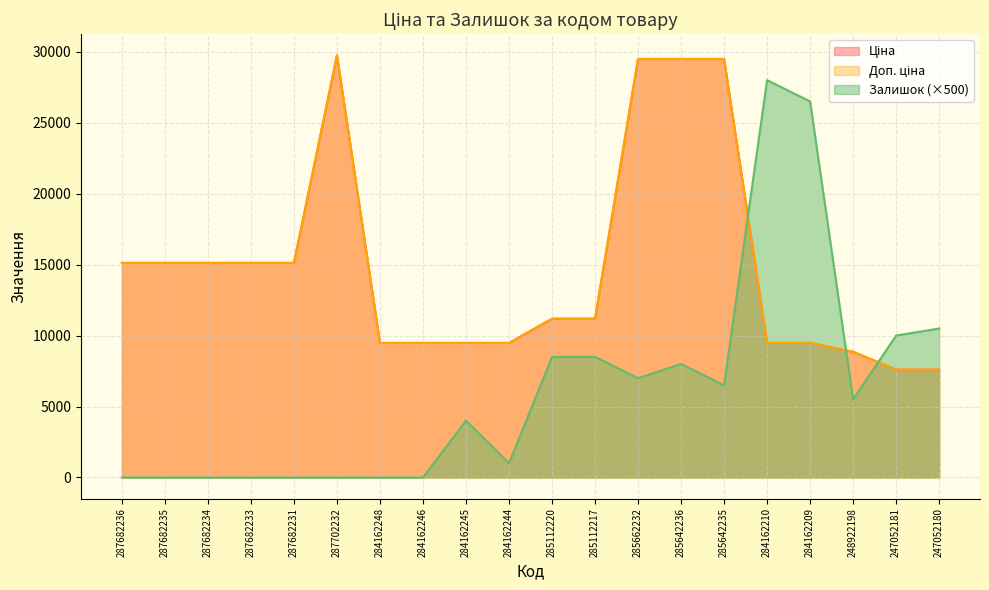

At which label is Доп. ціна closest to 18671?

287682236